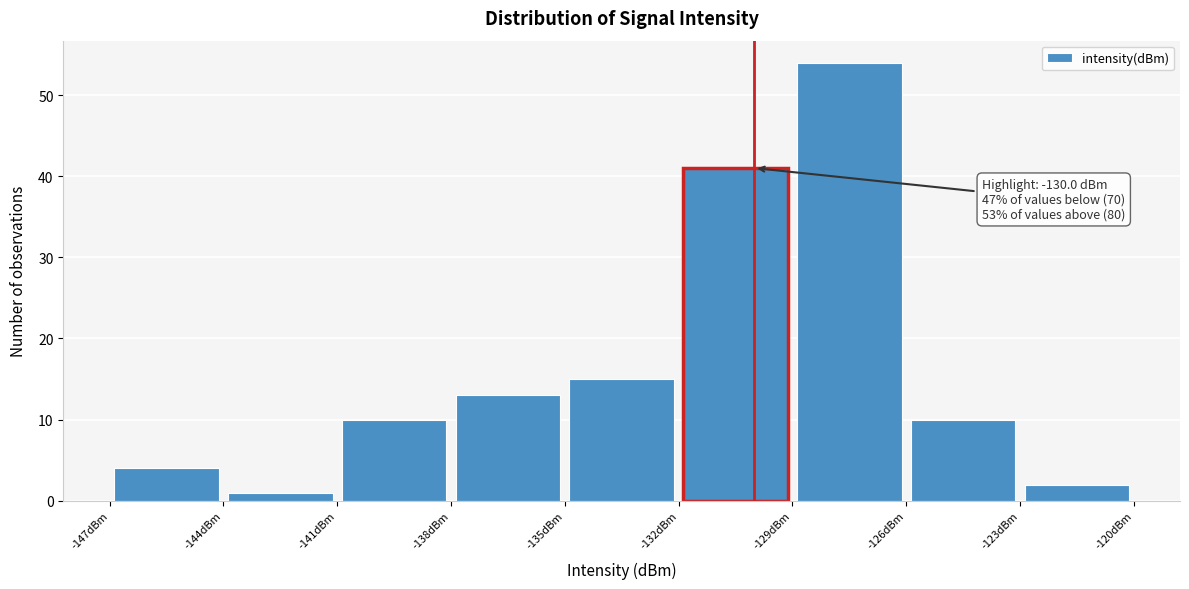

Which range on the x-axis has the tallest bar?

-129 to -126